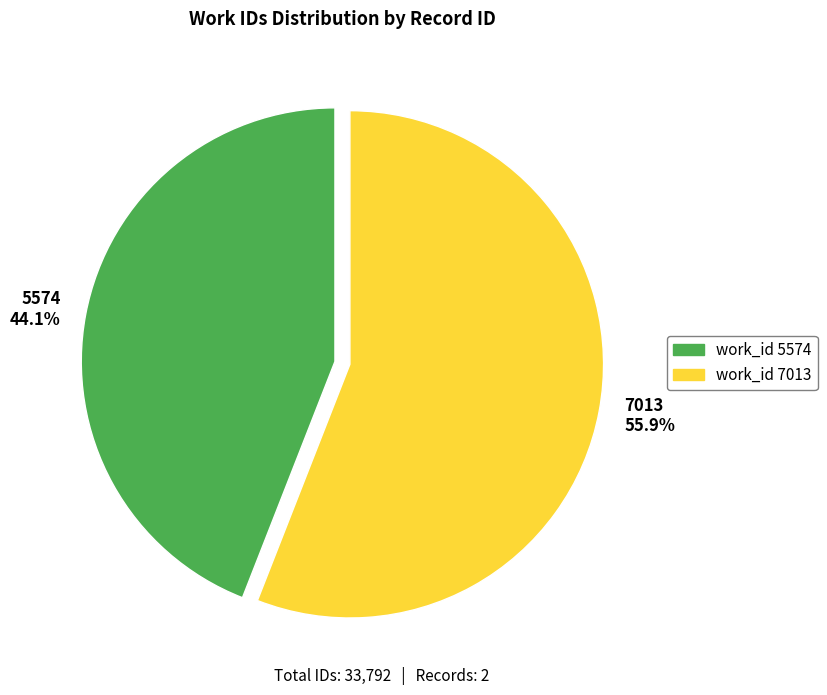

What is the largest slice in the pie chart?

7013